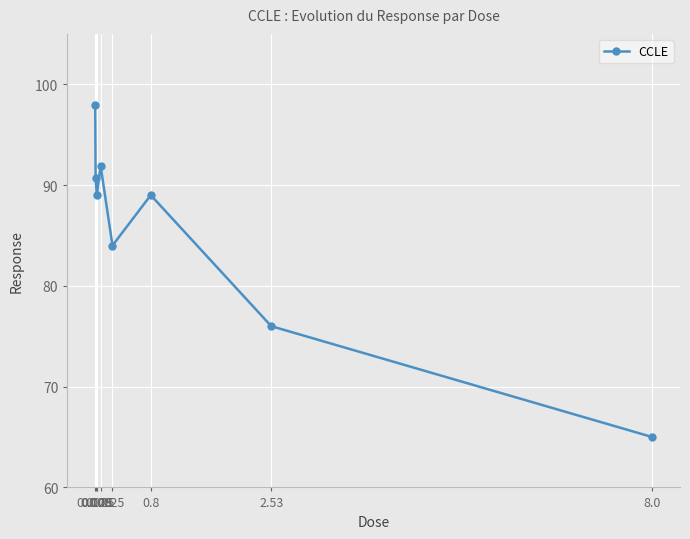

Which label corresponds to the smallest value in the chart?

8.0